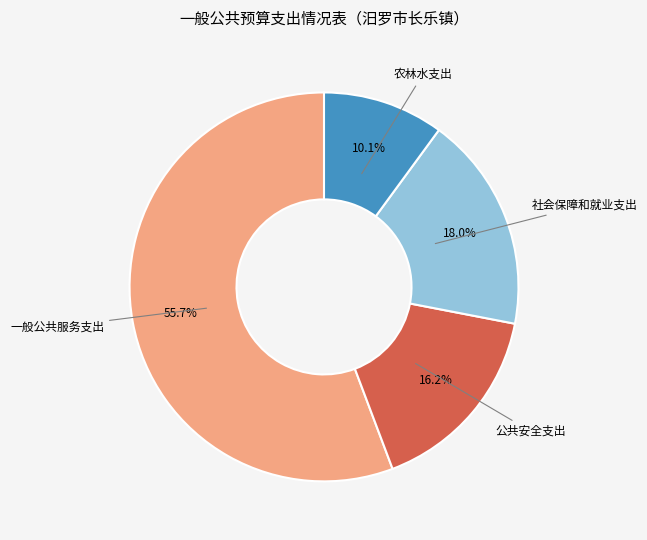

Is there any slice that represents more than half of the pie?

Yes